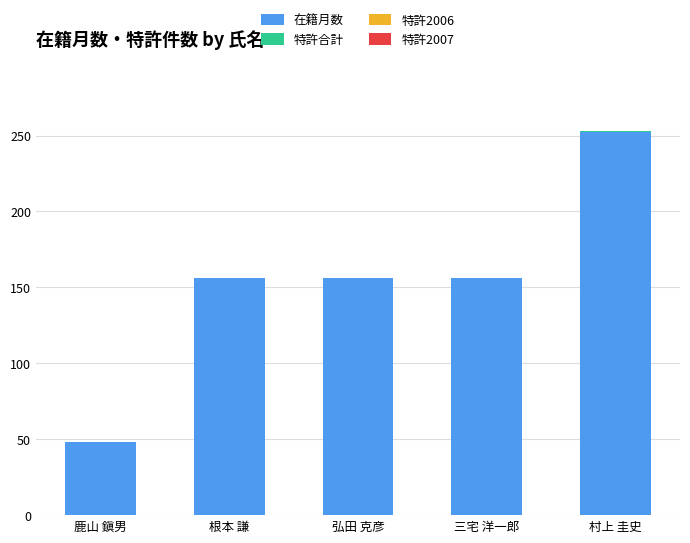

The value of 在籍月数 at 弘田 克彦 is 156. True or false?

True